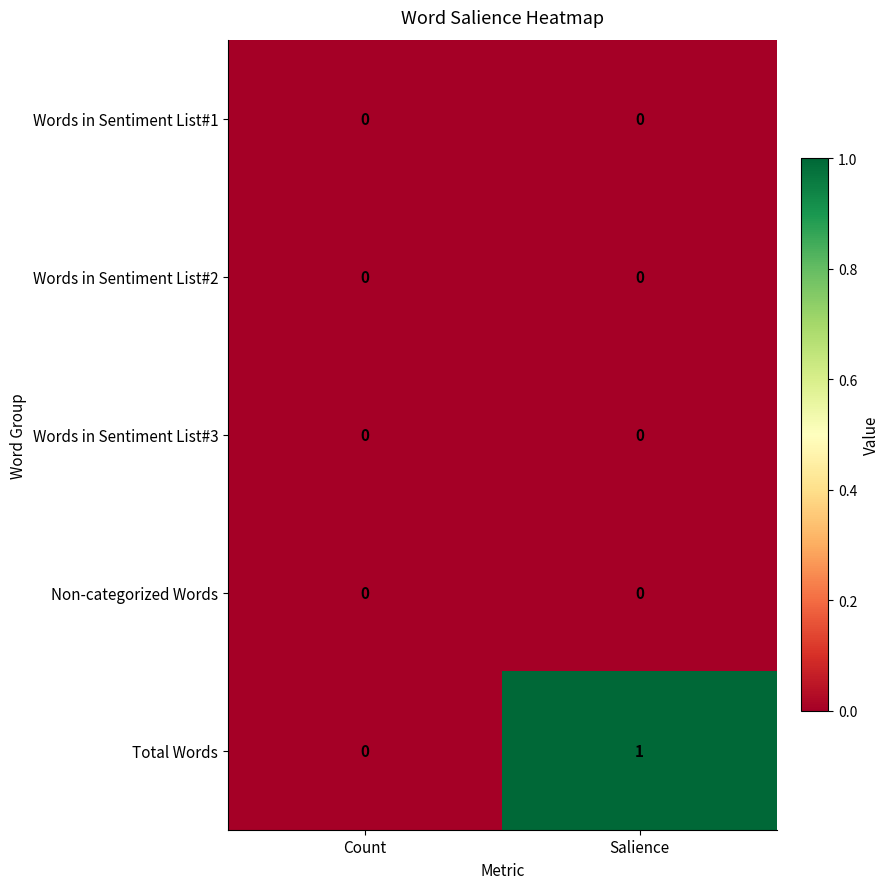

Which category has the highest value in the Total Words series?

Salience